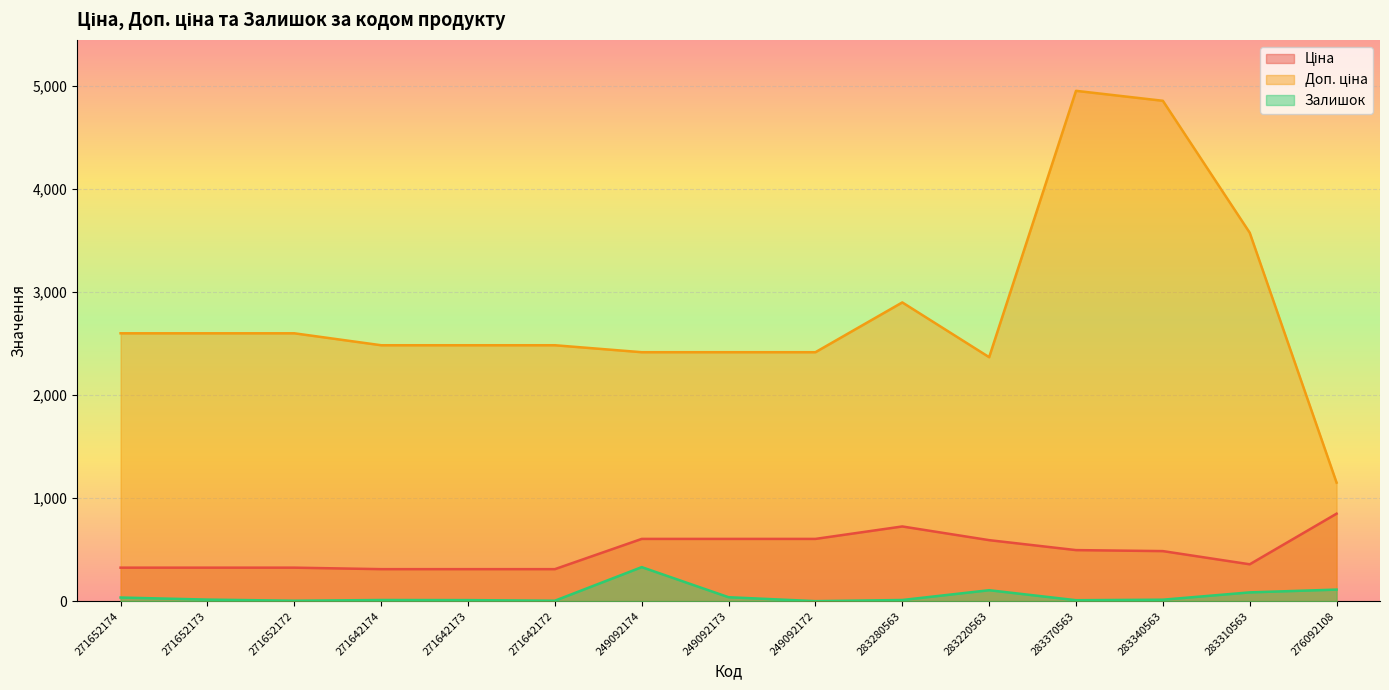

What position from the left is 283370563?

12